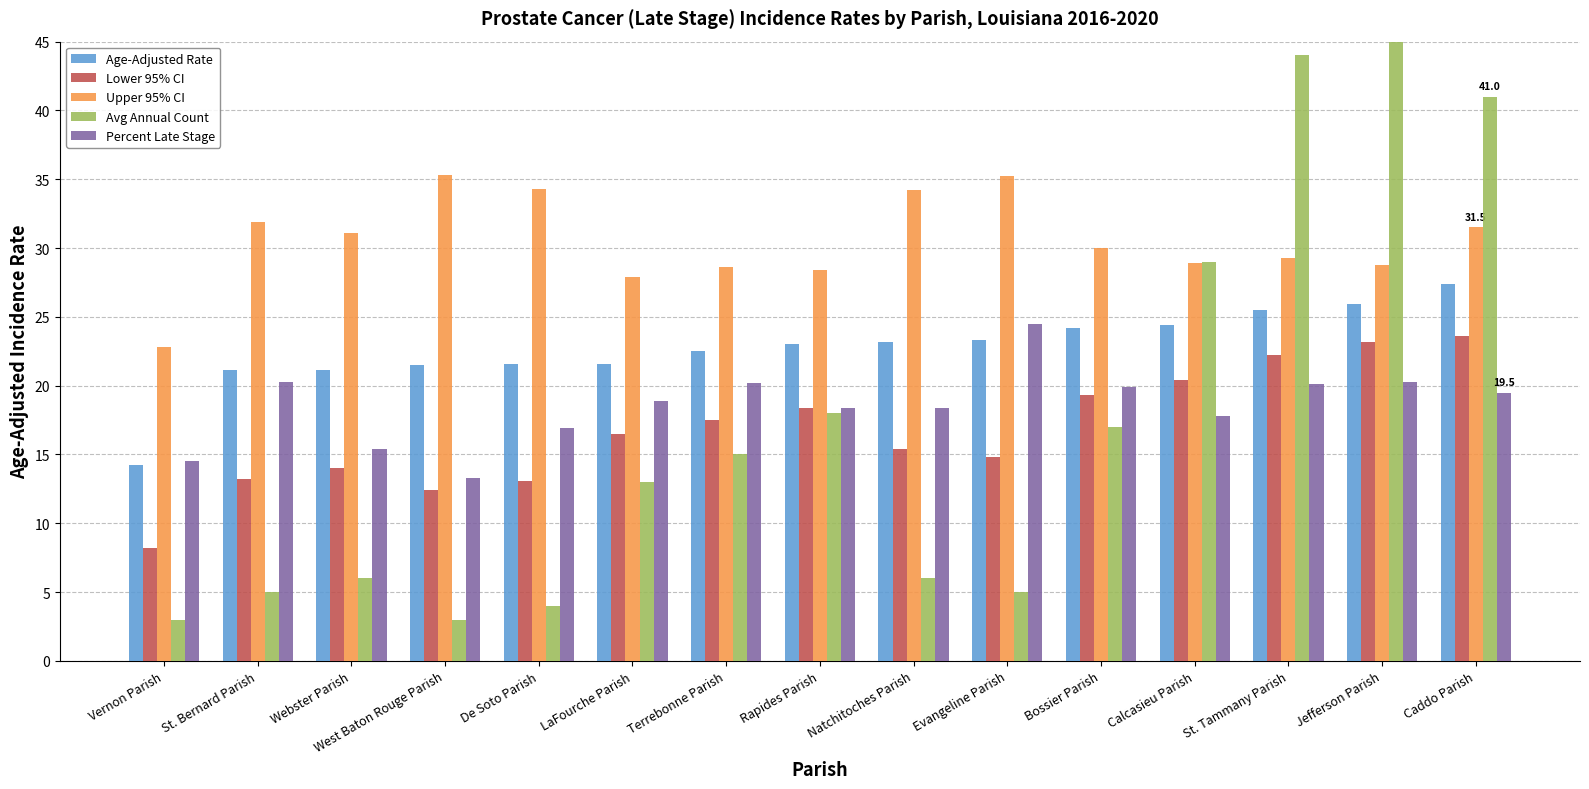

How many values in the Upper 95% CI series are below 30?

7